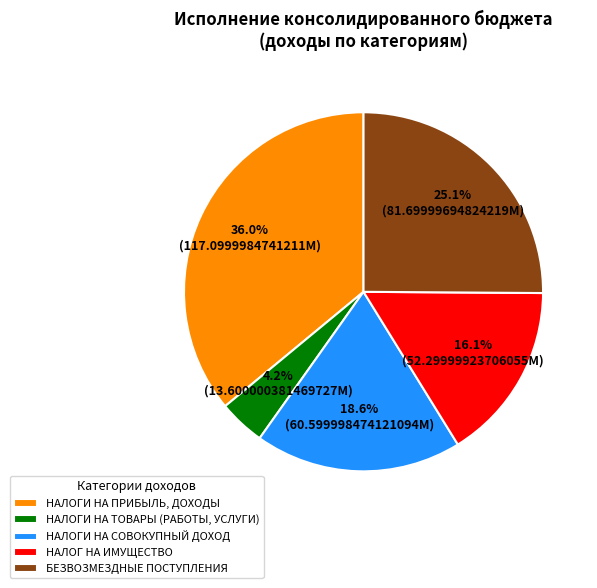

To the nearest percent, what is the combined percentage of БЕЗВОЗМЕЗДНЫЕ ПОСТУПЛЕНИЯ and НАЛОГ НА ИМУЩЕСТВО?

41%